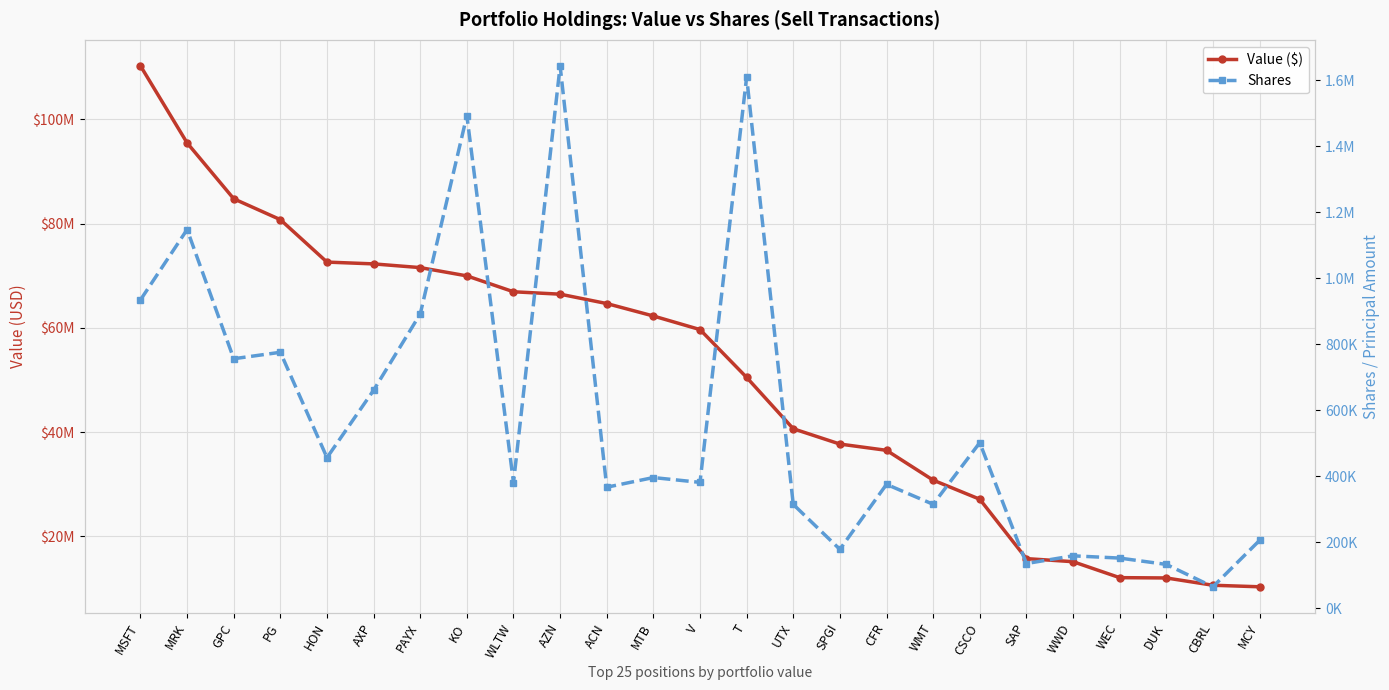

The value of Shares at MSFT is 934946. True or false?

True